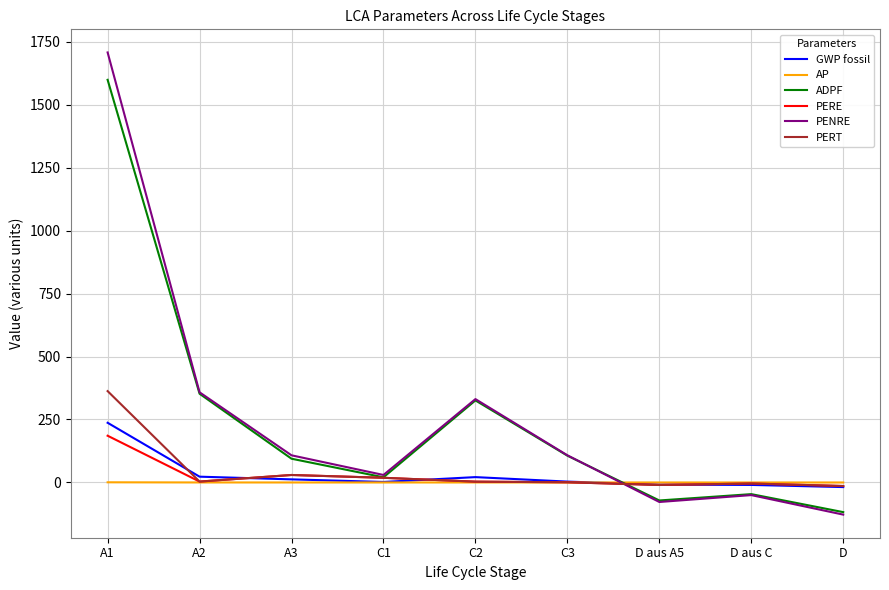

Between C3 and D aus A5, which series saw the biggest shift?

PENRE